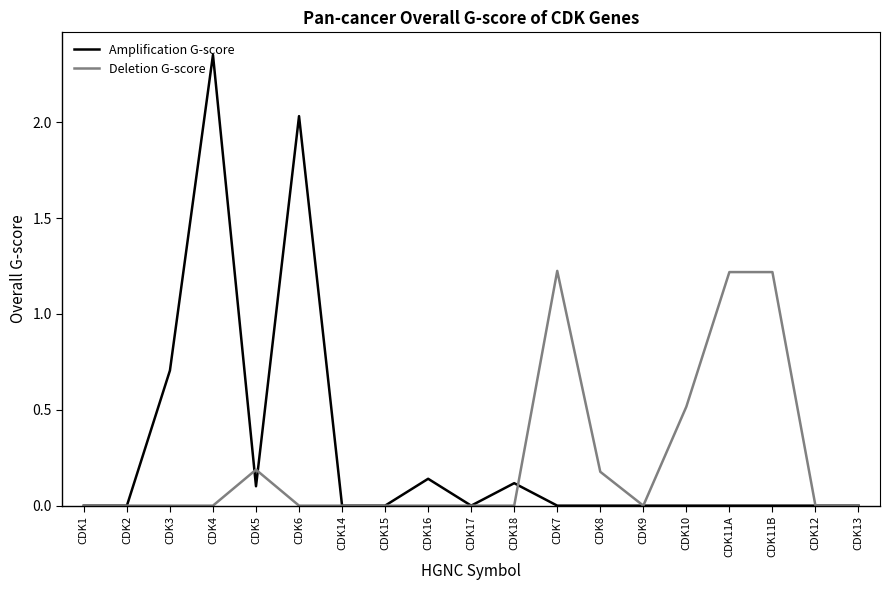

Which series has the widest spread of values?

Amplification G-score